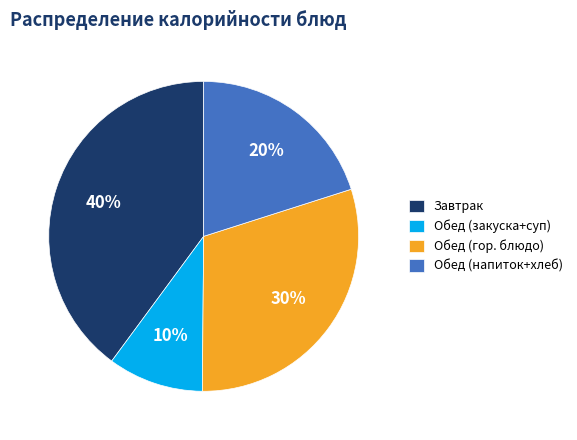

What is the ratio of the value at Обед (закуска+суп) to the value at Обед (напиток+хлеб)?

0.5